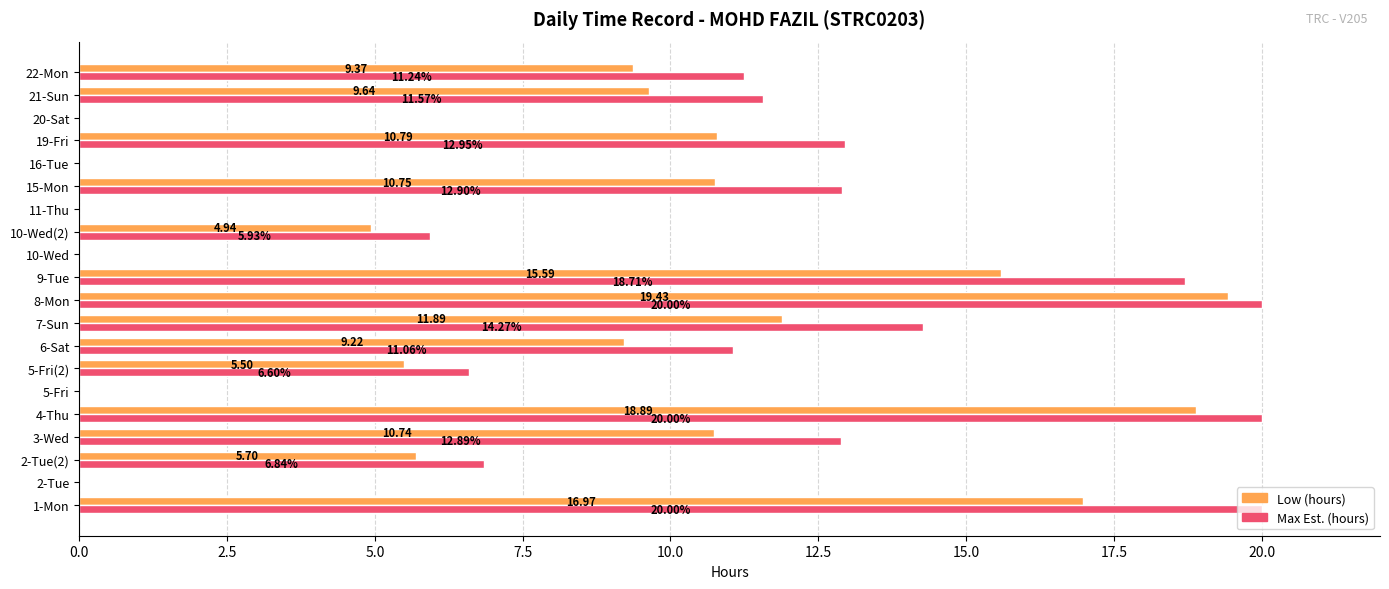

What is the sum of the Max Est. (hours) values at 21-Sun and 19-Fri?

24.5